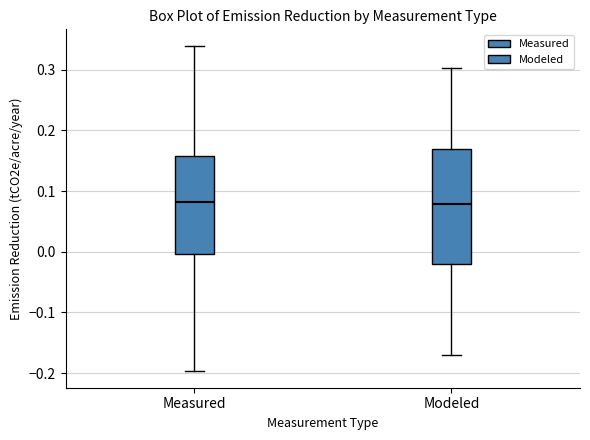

Reading left to right, transcribe this box plot: for each box, give where its median line is, the range the box spans, and where its two whiskers end, as read against the y-axis. The values are not printed on the chart, so give them approximately, as read against the axis.

Measured: median 0.08, box 0.00 to 0.16, whiskers -0.20 to 0.34
Modeled: median 0.08, box -0.02 to 0.17, whiskers -0.17 to 0.30